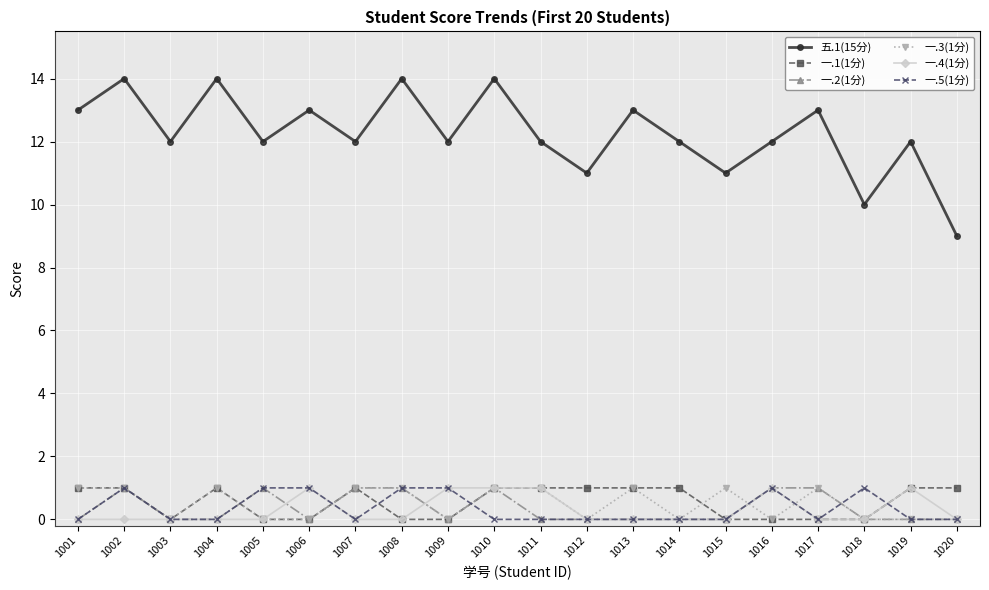

What is the spread (max minus min) of values at 1004?

14